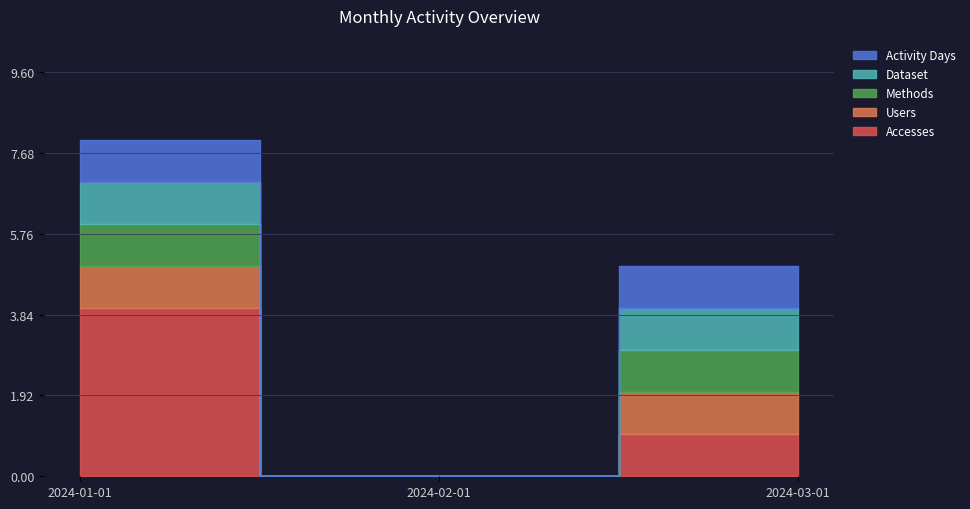

At how many categories does at least one series exceed 2?

1